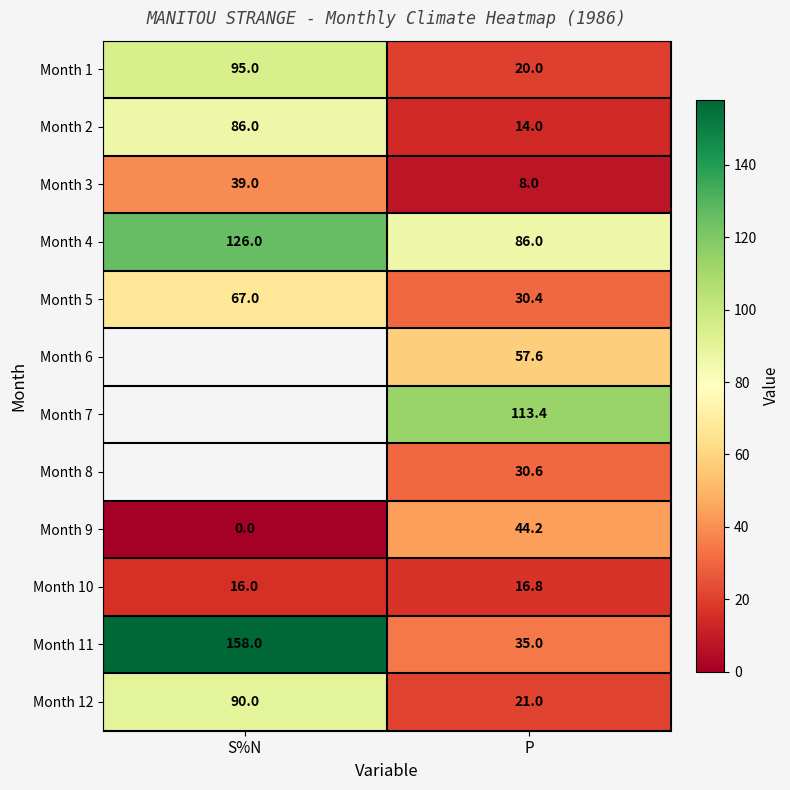

What is the approximate value of Month 4 at S%N?

126.0